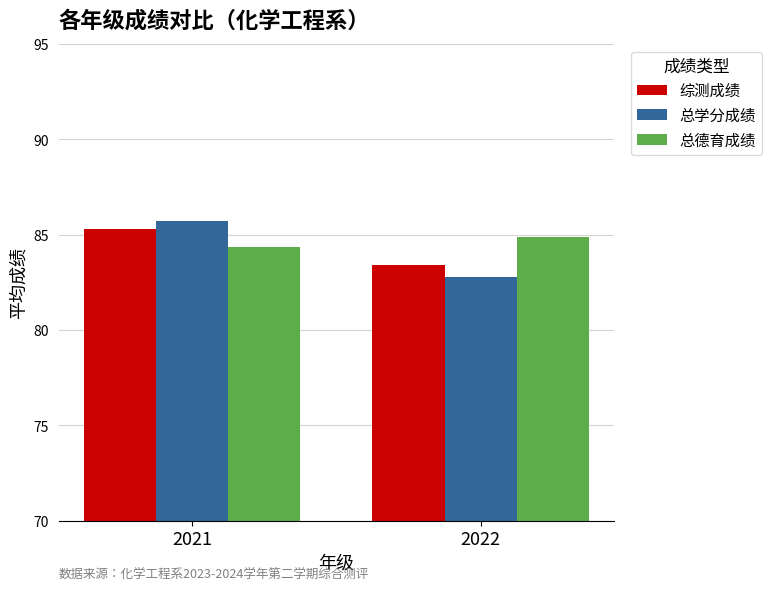

Reading right to left, transcribe all the data shown in this chart.

综测成绩: 2022=83.4	2021=85.3
总学分成绩: 2022=82.8	2021=85.7
总德育成绩: 2022=84.9	2021=84.3